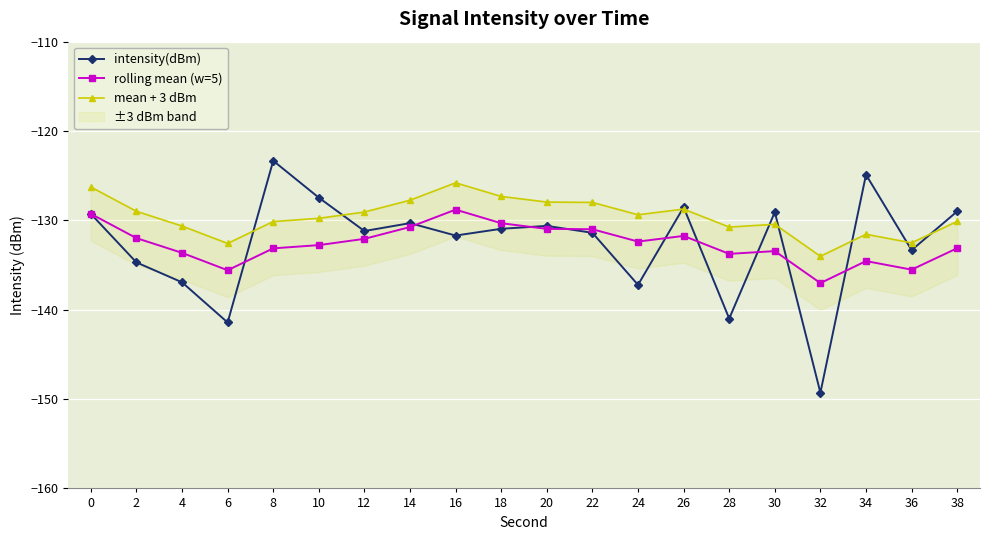

True or false: rolling mean (w=5) and mean + 3 dBm intersect in this chart.

False